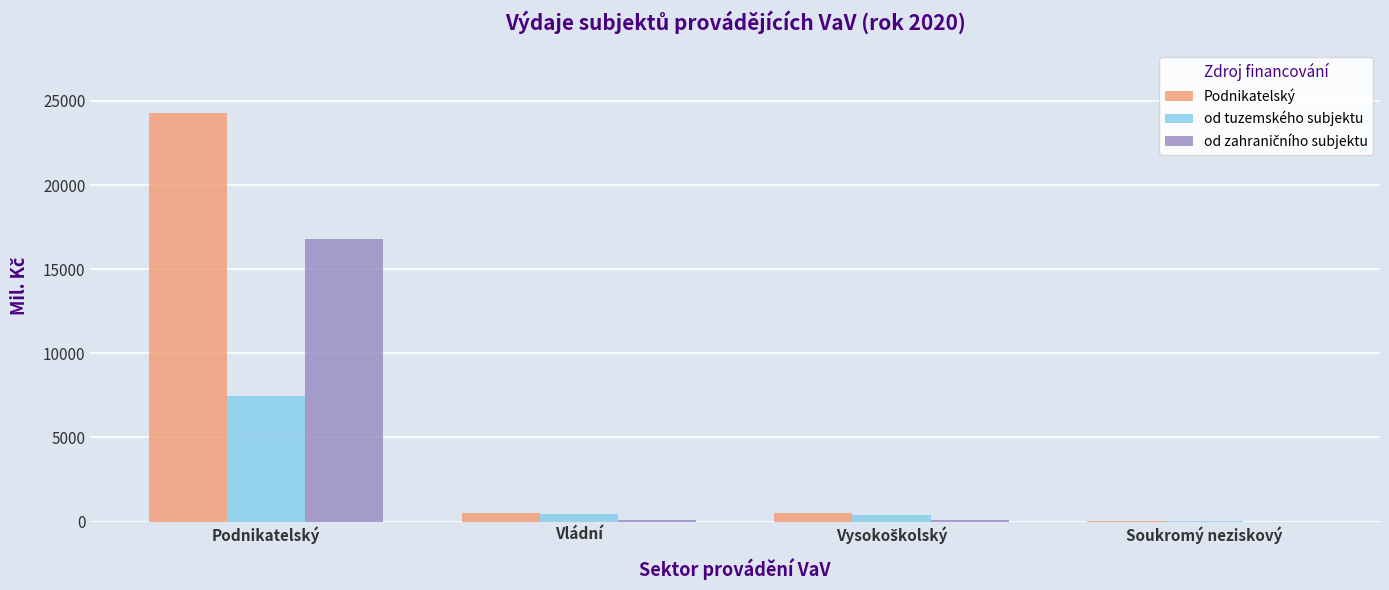

At which label does od tuzemského subjektu reach its peak?

Podnikatelský